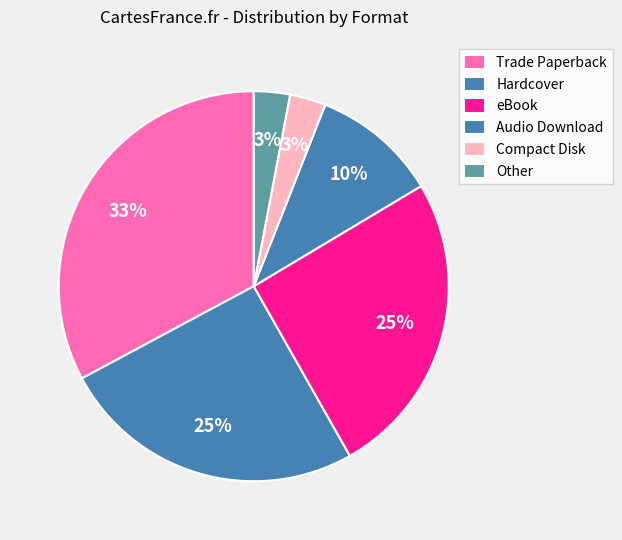

How many segments does this pie chart have?

6